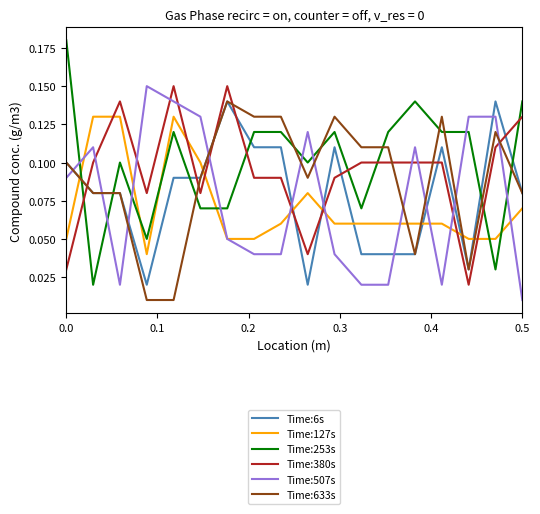

True or false: Time:253s and Time:380s cross at least once.

True